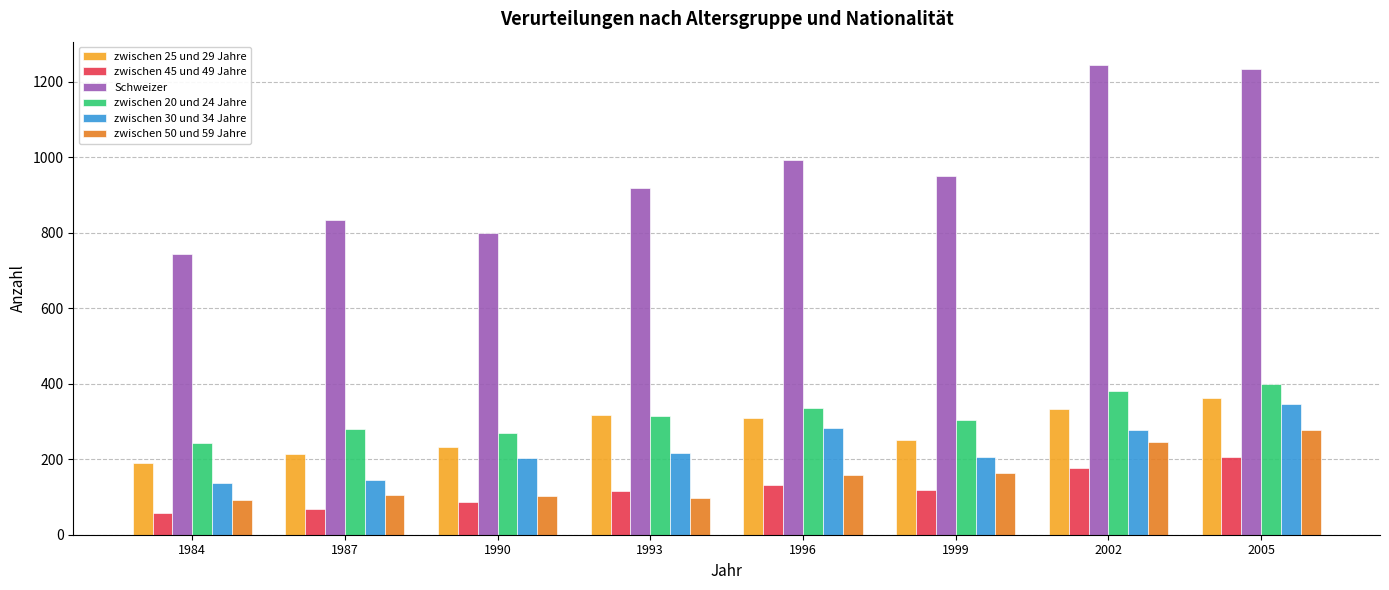

Between 1990 and 1993, which series saw the biggest shift?

Schweizer